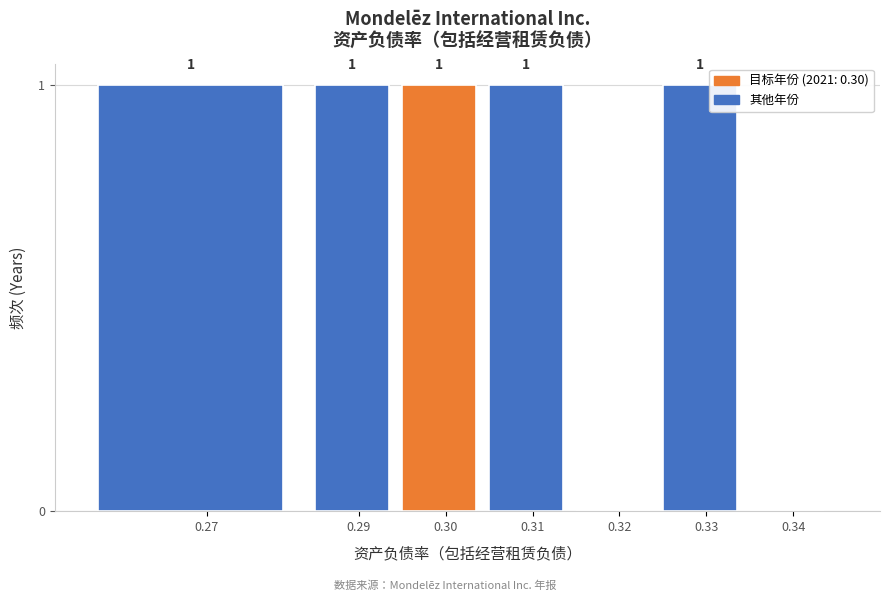

Reading left to right, list all the values displayed in this chart.

0.27=1	0.29=1	0.30=1	0.31=1	0.32=0	0.33=1	0.34=0